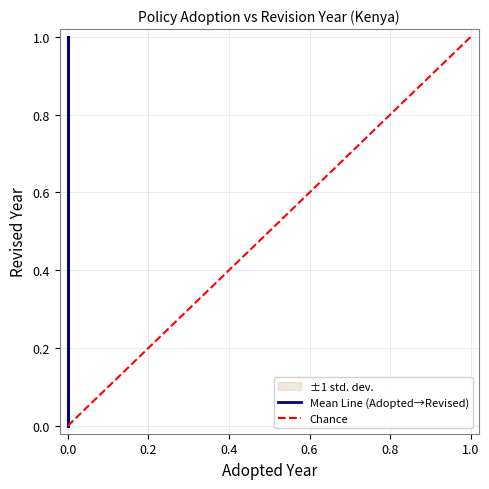

Count the values in the range 0 to 1.

6